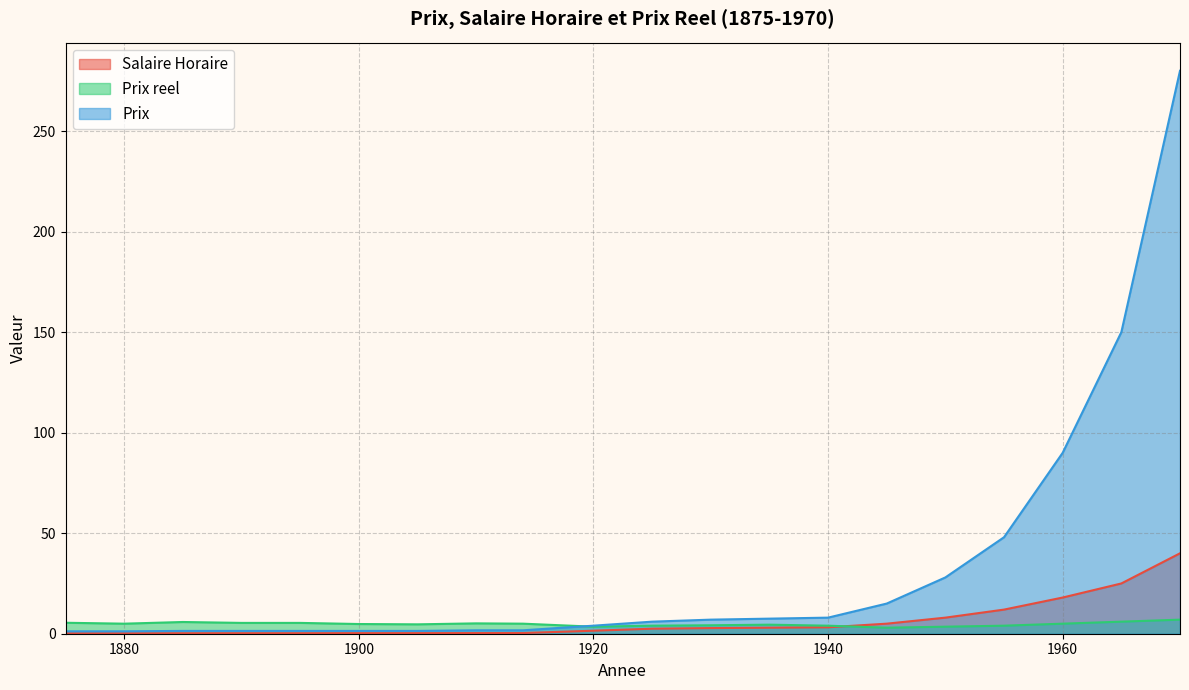

Reading left to right, transcribe all the data shown in this chart.

Salaire Horaire: 0.2	0.2	0.2	0.3	0.3	0.3	0.3	0.3	0.3	1.5	2.5	2.8	3.0	3.2	5.0	8.0	12.0	18.0	25.0	40.0
Prix reel: 5.5	5.0	5.8	5.4	5.4	4.8	4.7	5.2	5.0	3.5	4.0	4.2	4.5	4.0	3.0	3.5	4.0	5.0	6.0	7.0
Prix: 1.2	1.2	1.4	1.4	1.4	1.4	1.4	1.7	1.7	4.0	6.0	7.0	7.5	8.0	15.0	28.0	48.0	90.0	150.0	280.0